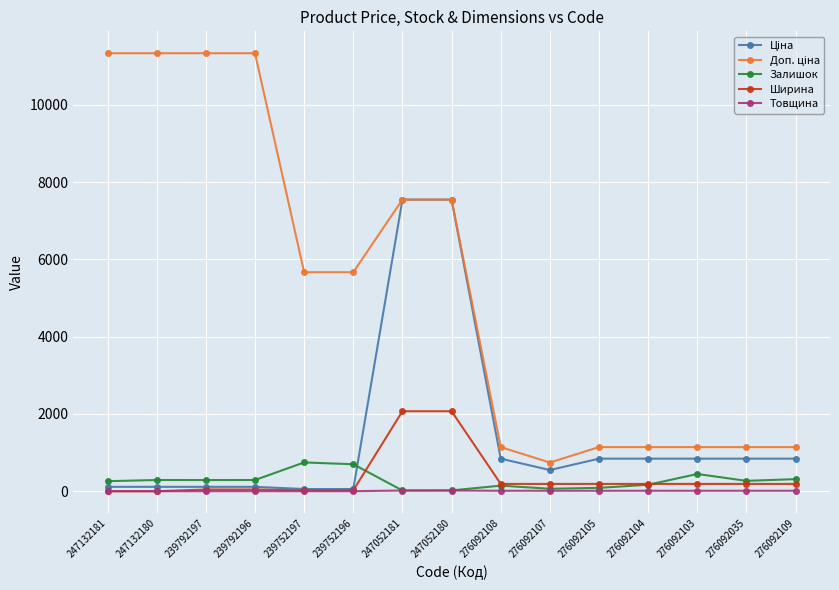

The Ширина series shows 3602.4 at 247052181. True or false?

False